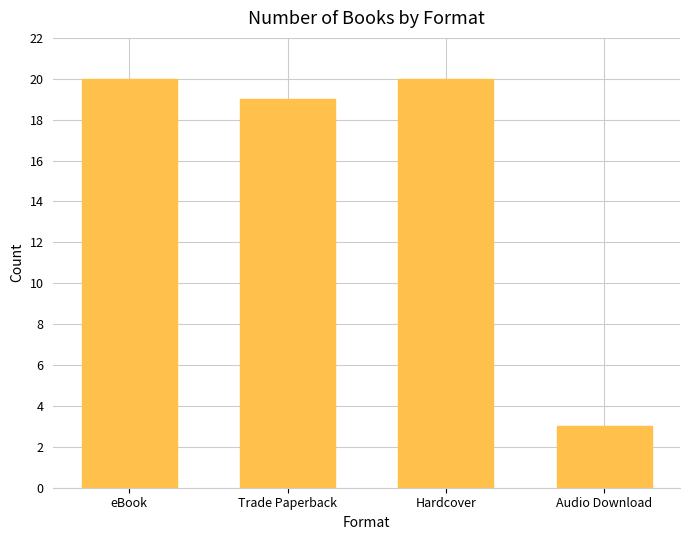

What is the sum of all values?

62